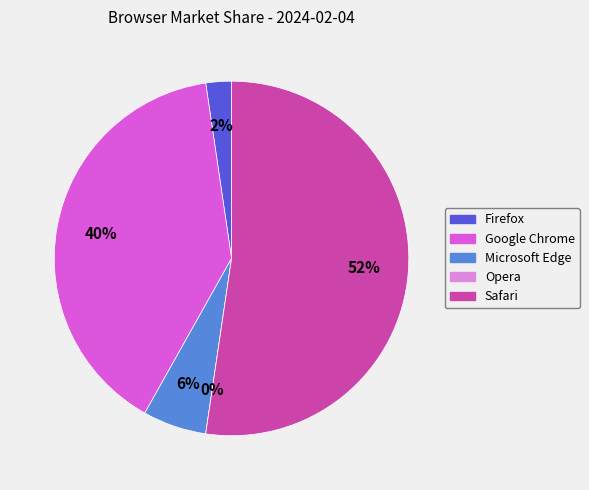

Does any single category account for the majority?

Yes